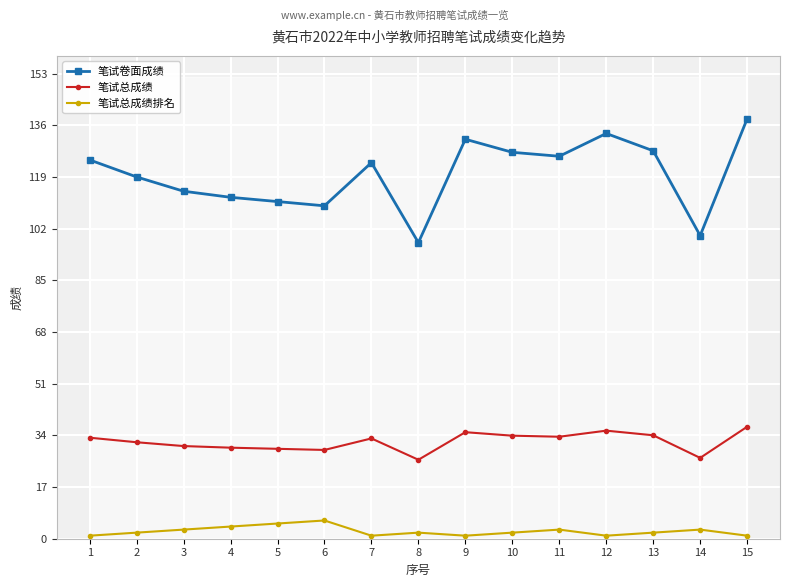

What is the value of the 笔试卷面成绩 point at the 7th from the left?

123.7